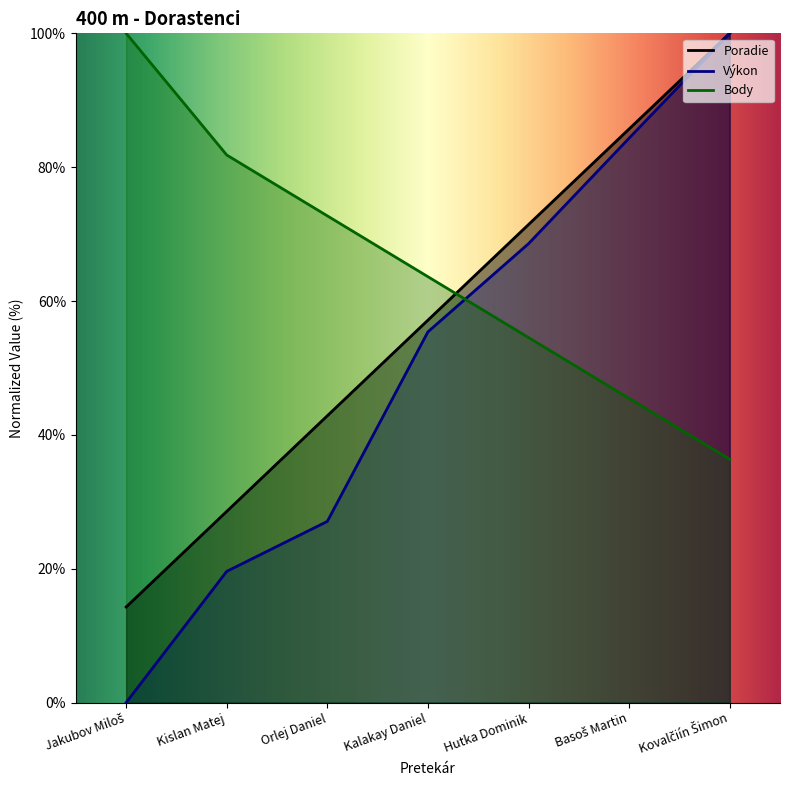

What position from the right is Jakubov Miloš?

7